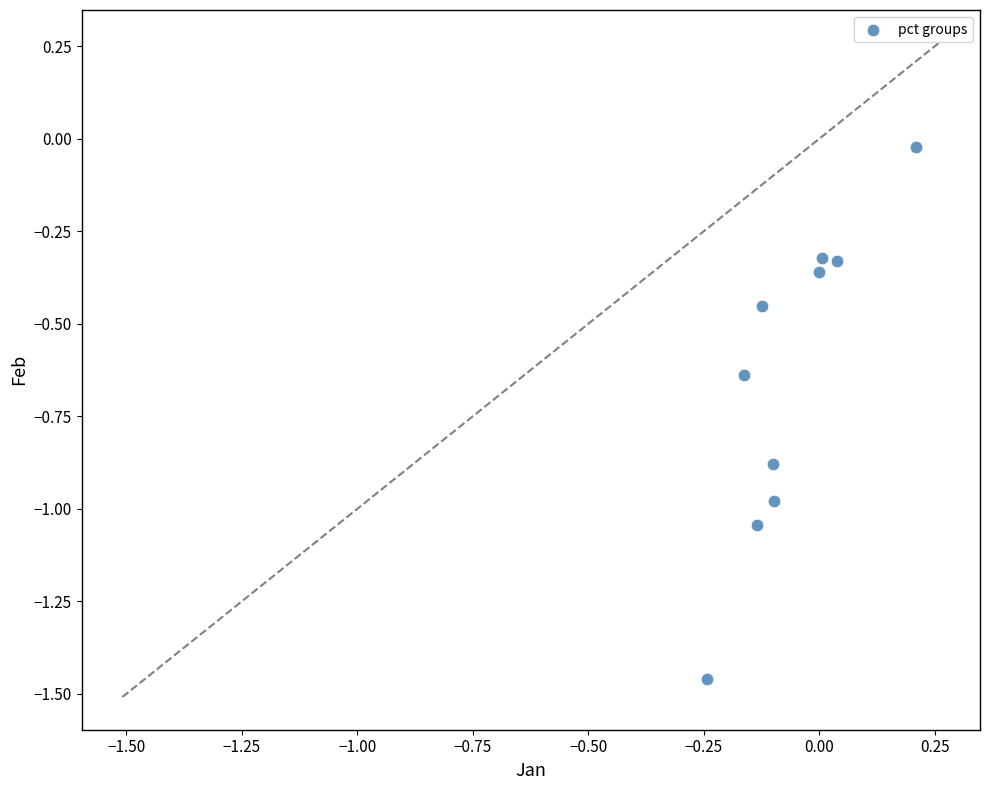

What is the range of Y values (max minus min)?

1.4